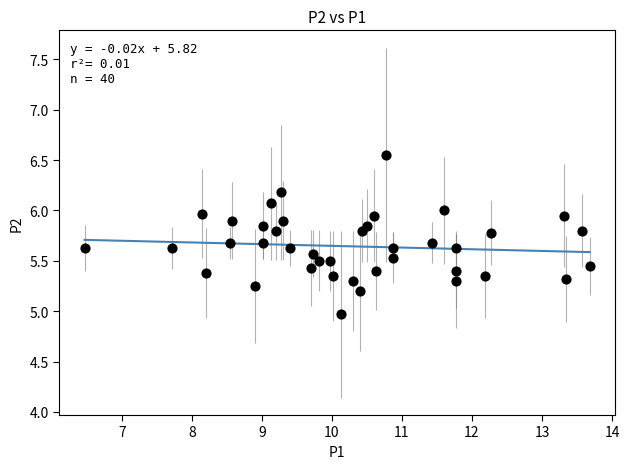

What is the range of Y values (max minus min)?

1.6